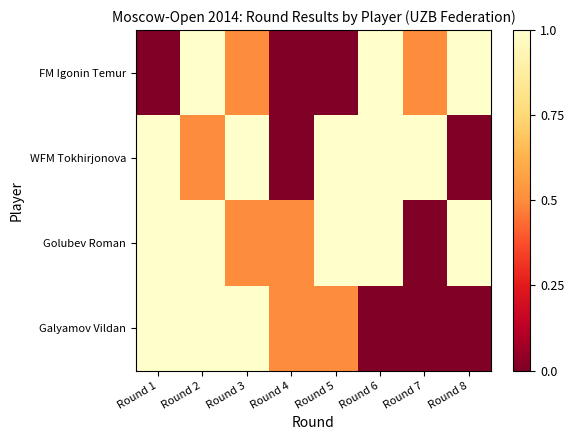

Which series has the largest total across all categories?

Golubev Roman